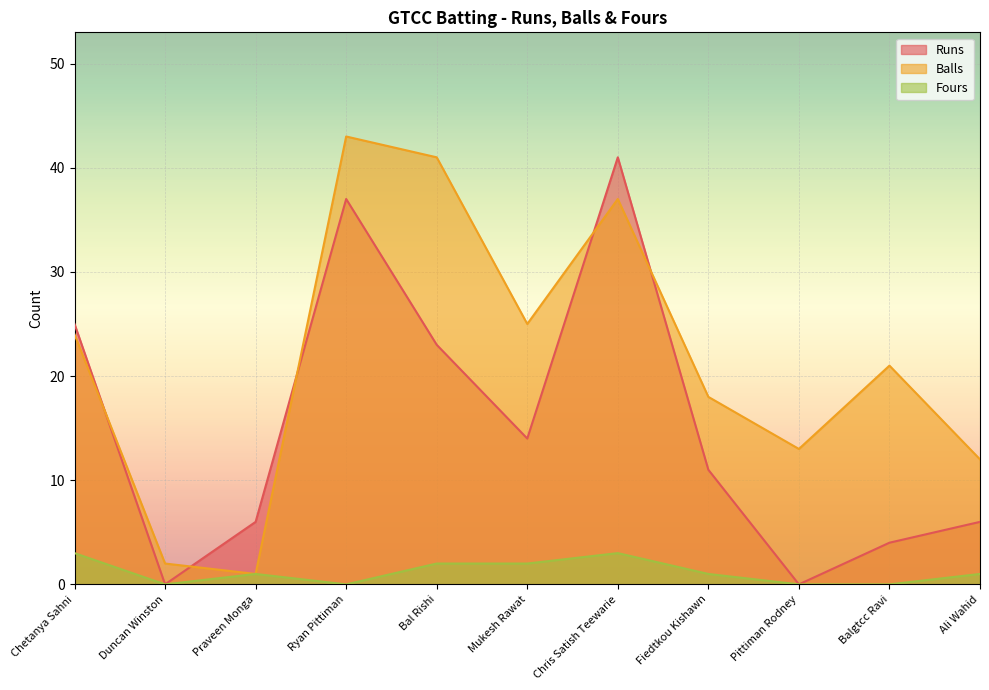

What is the difference between the maximum and minimum values in the Balls series?

42